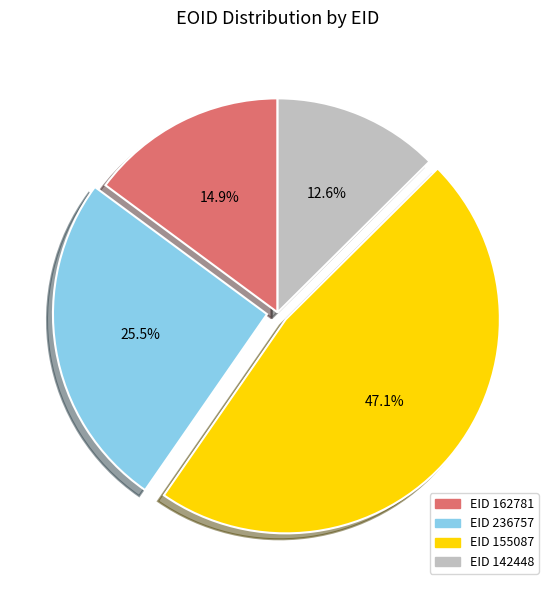

Is there a majority slice in this chart?

No